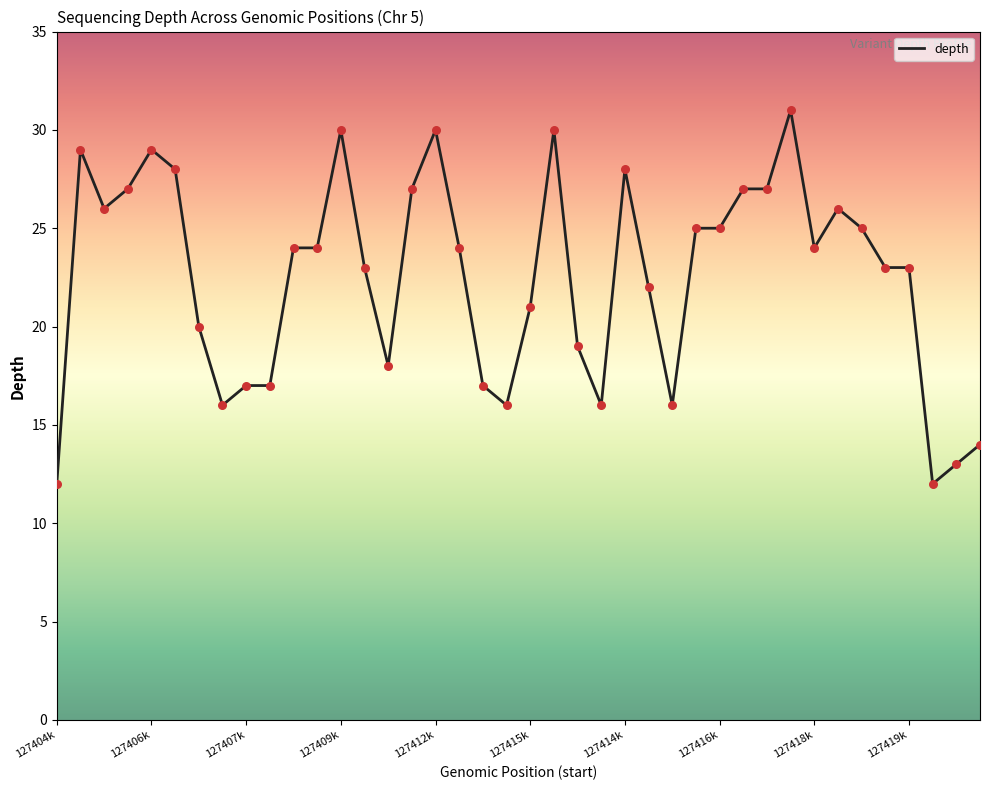

What is the difference between the maximum and minimum values?

19